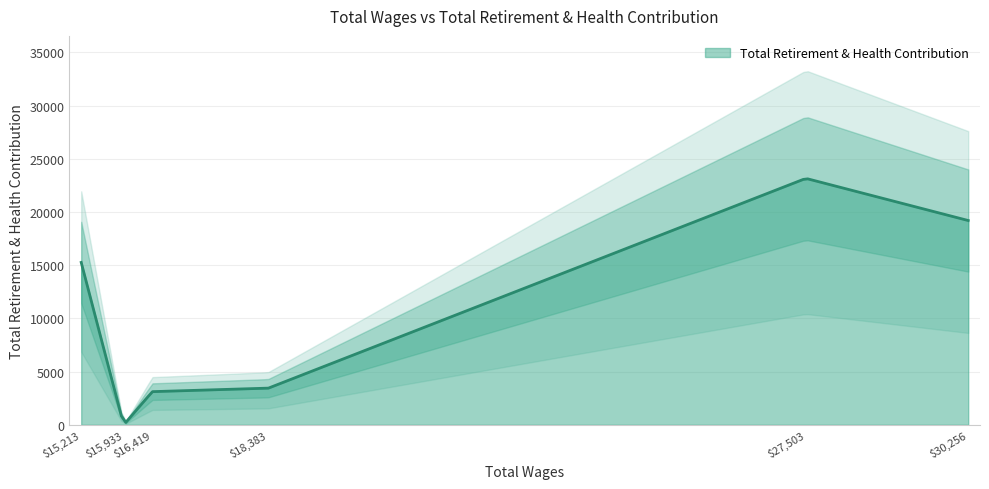

Which has a higher value, 30256 or 15213?

30256